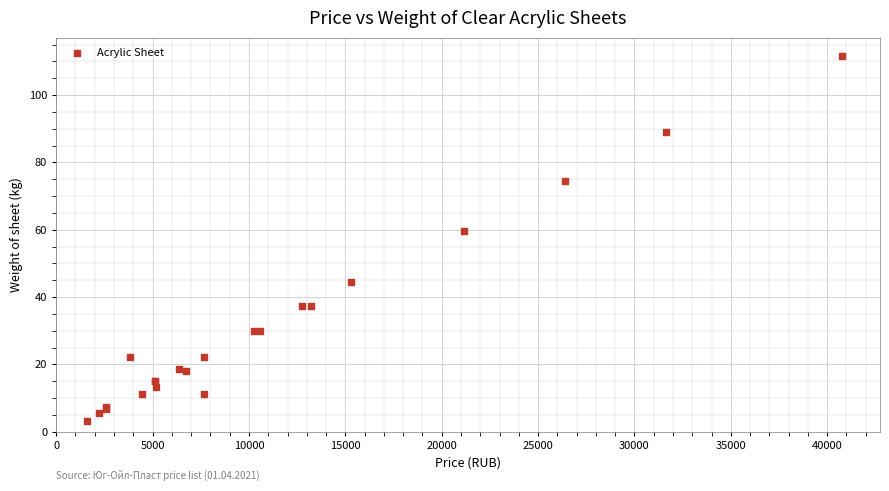

What Y value in the scatter plot is closest to 57?

59.5